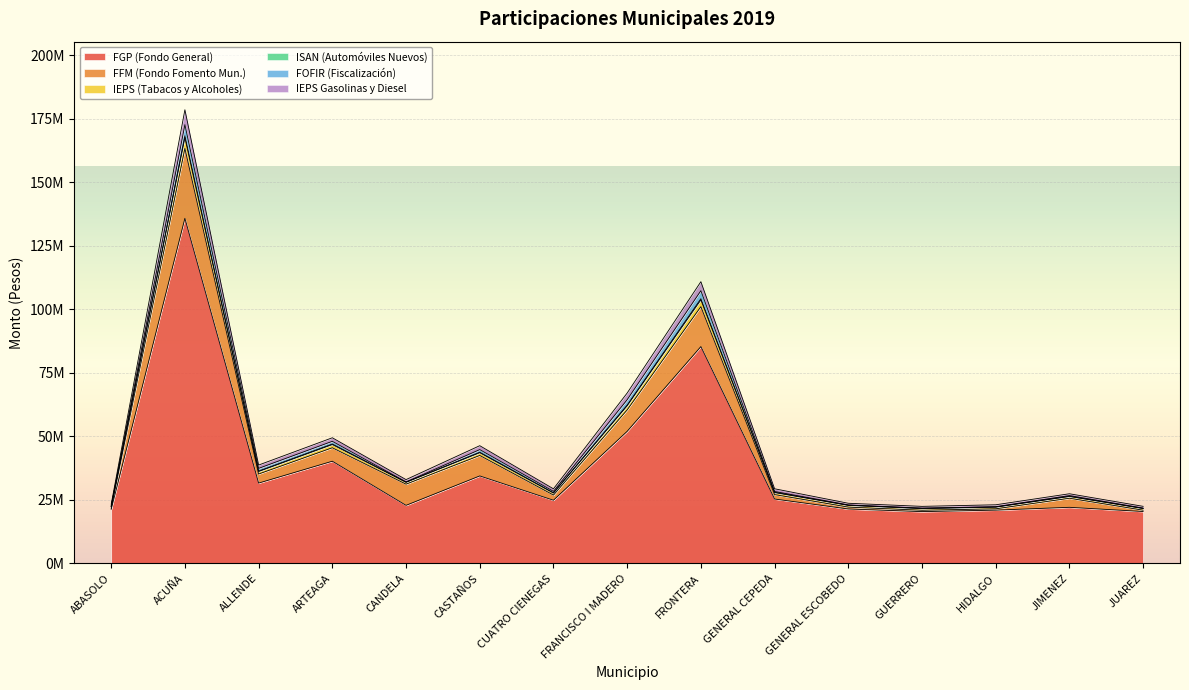

How many interior local valleys does the FGP series have?

4